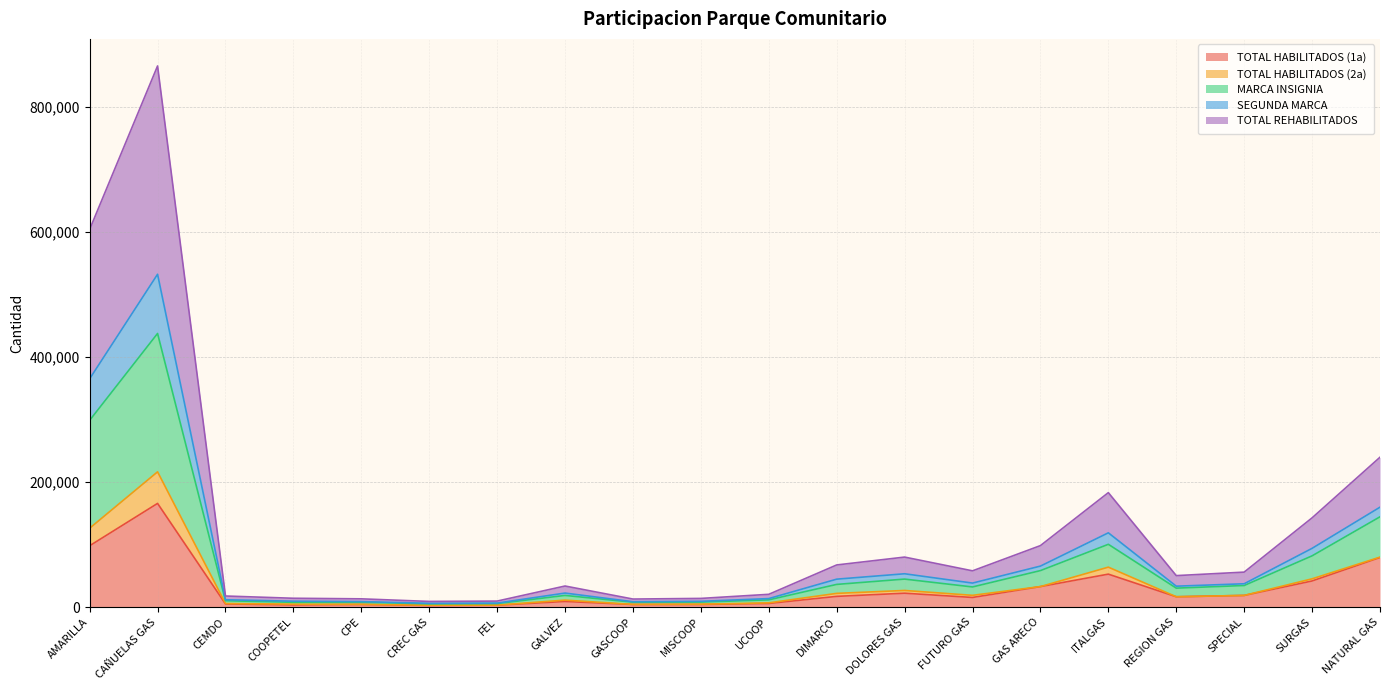

Is it true that TOTAL REHABILITADOS equals 11546 at UCOOP?

True